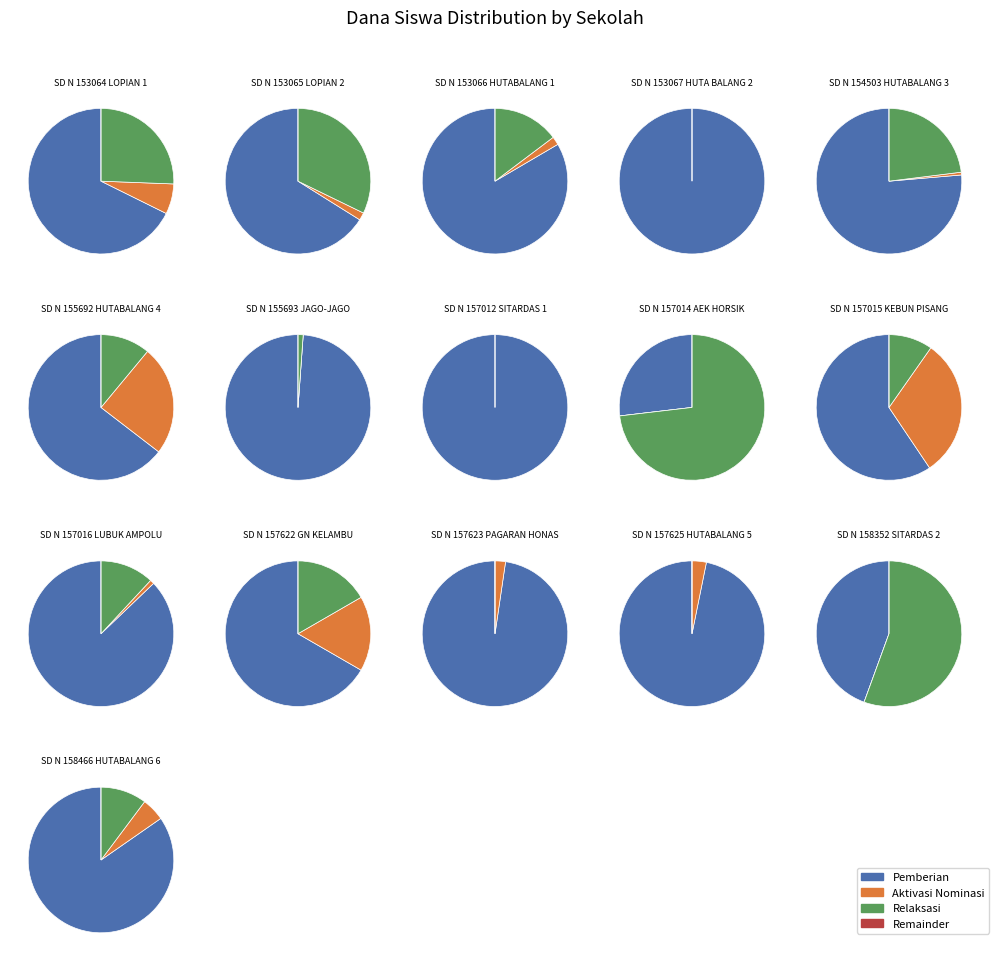

Count the number of slices in the pie.

16